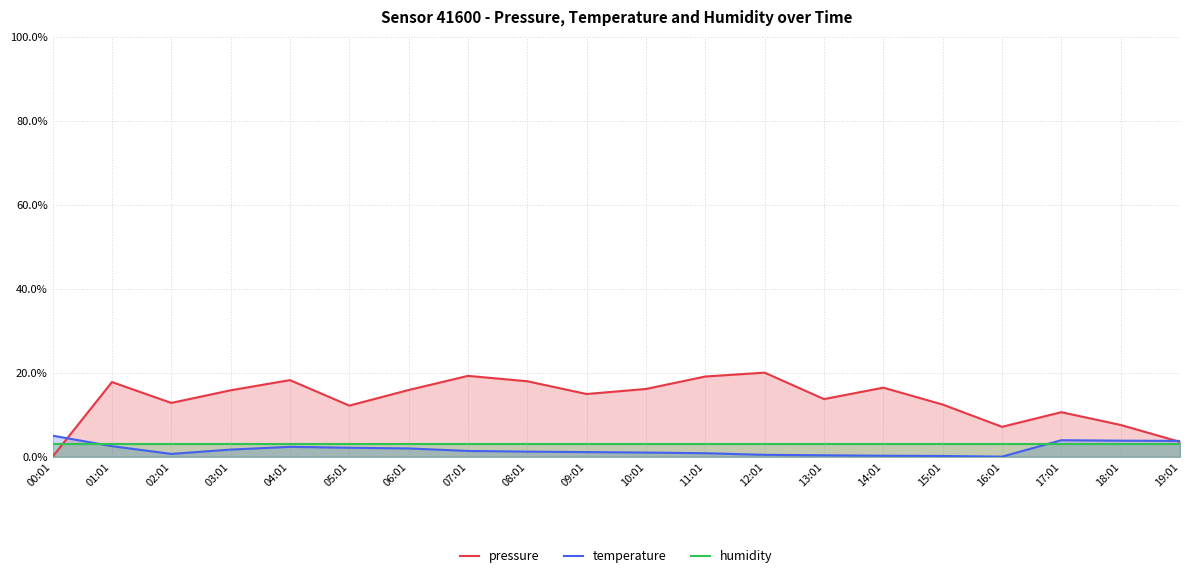

List the series in order of their peak value, highest first.

pressure, temperature, humidity